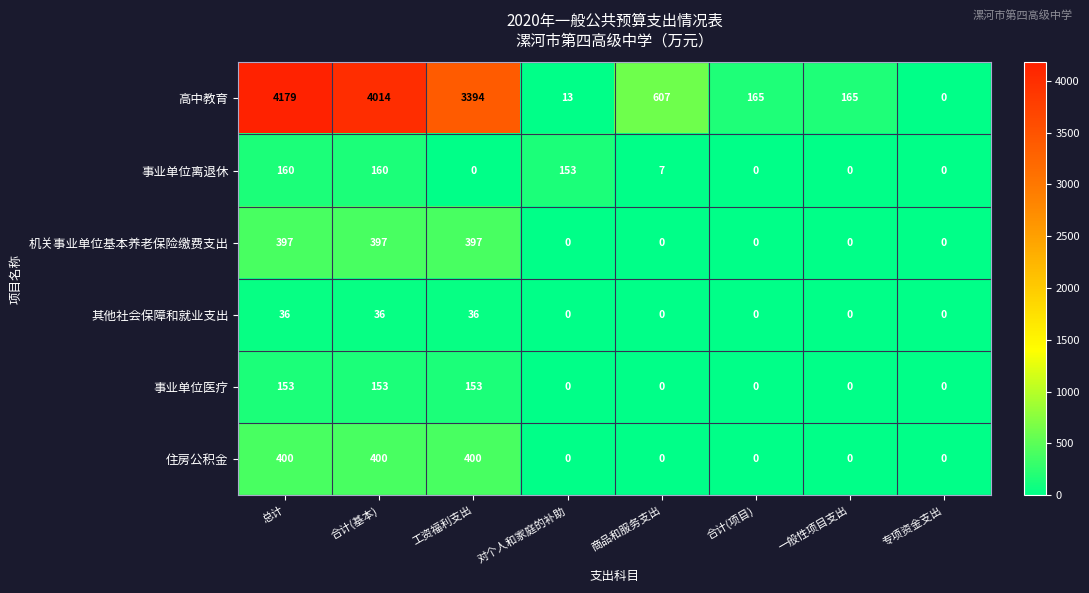

What is the maximum value for 其他社会保障和就业支出?

36